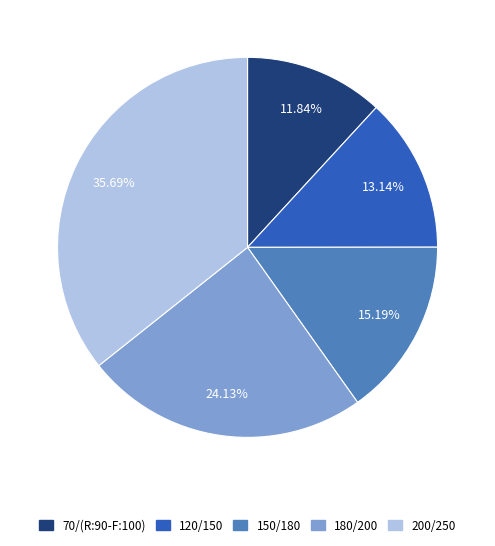

What is the smallest slice in the pie chart?

70/(R:90-F:100)